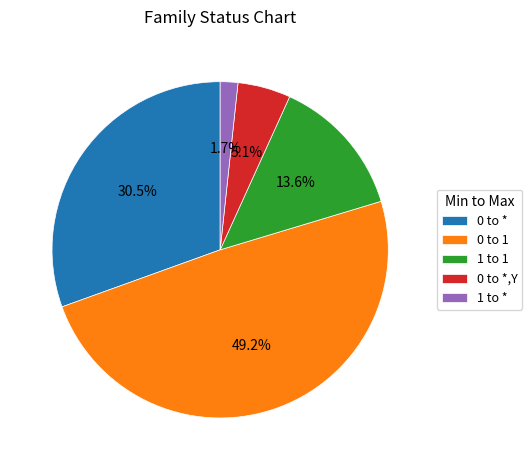

Which slice is the smallest?

1 to *